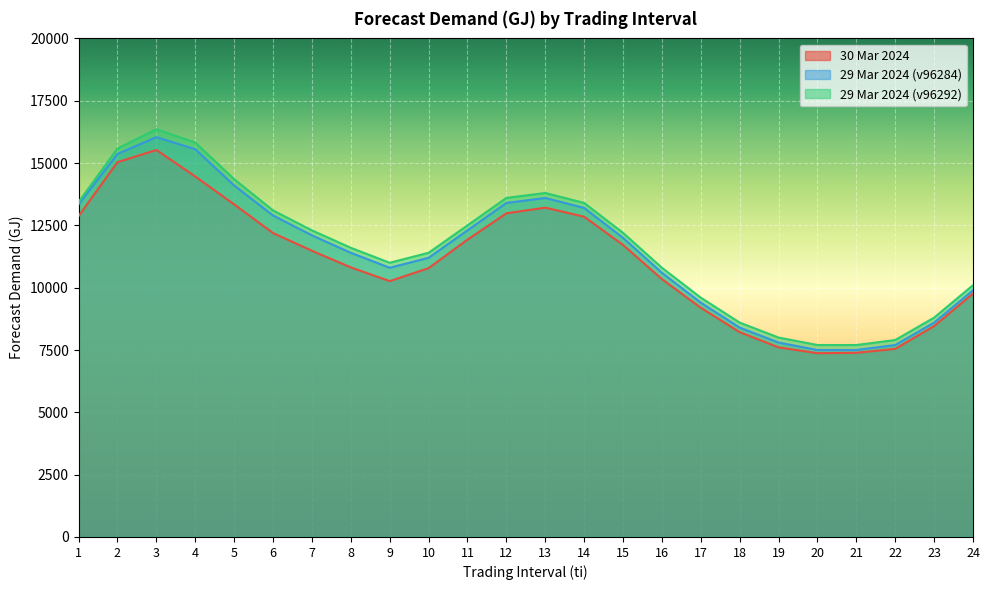

Reading left to right, what are all the values shown in this chart?

30 Mar 2024: 1=12874	2=15035	3=15525	4=14461	5=13342	6=12192	7=11481	8=10815	9=10264	10=10784	11=11927	12=12983	13=13211	14=12847	15=11716	16=10343	17=9195	18=8216	19=7606	20=7372	21=7388	22=7546	23=8460	24=9763
29 Mar 2024 (v96284): 1=13345	2=15366	3=16039	4=15554	5=14101	6=12898	7=12100	8=11400	9=10800	10=11200	11=12300	12=13400	13=13600	14=13200	15=12000	16=10600	17=9400	18=8400	19=7800	20=7500	21=7500	22=7700	23=8600	24=9900
29 Mar 2024 (v96292): 1=13441	2=15584	3=16358	4=15821	5=14355	6=13100	7=12300	8=11600	9=11000	10=11400	11=12500	12=13600	13=13800	14=13400	15=12200	16=10800	17=9600	18=8600	19=8000	20=7700	21=7700	22=7900	23=8800	24=10100